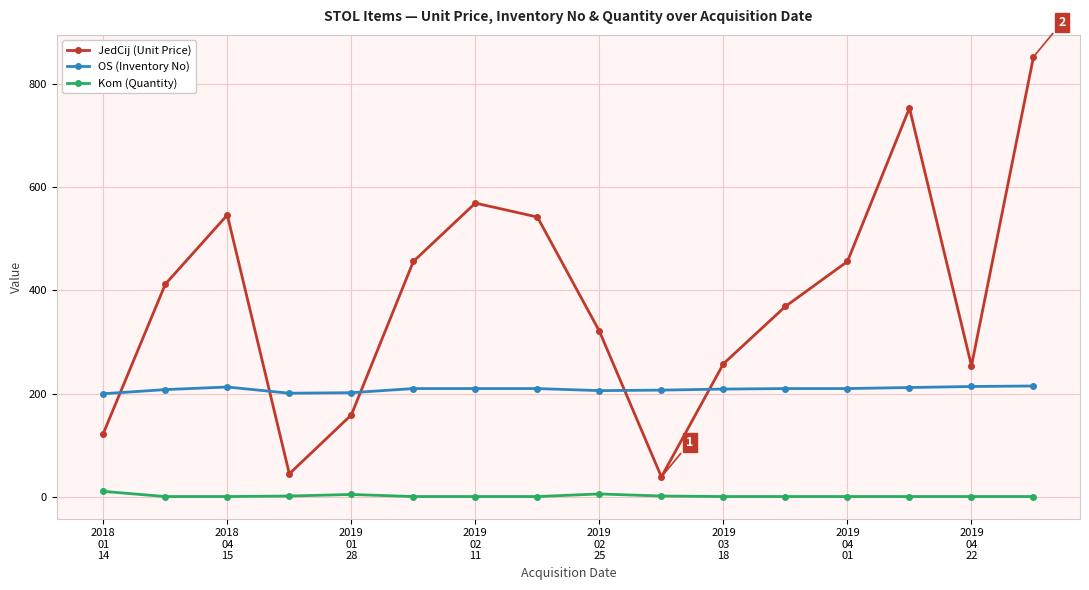

What is the difference between the second highest and second lowest values in the Kom (Quantity) series?

5